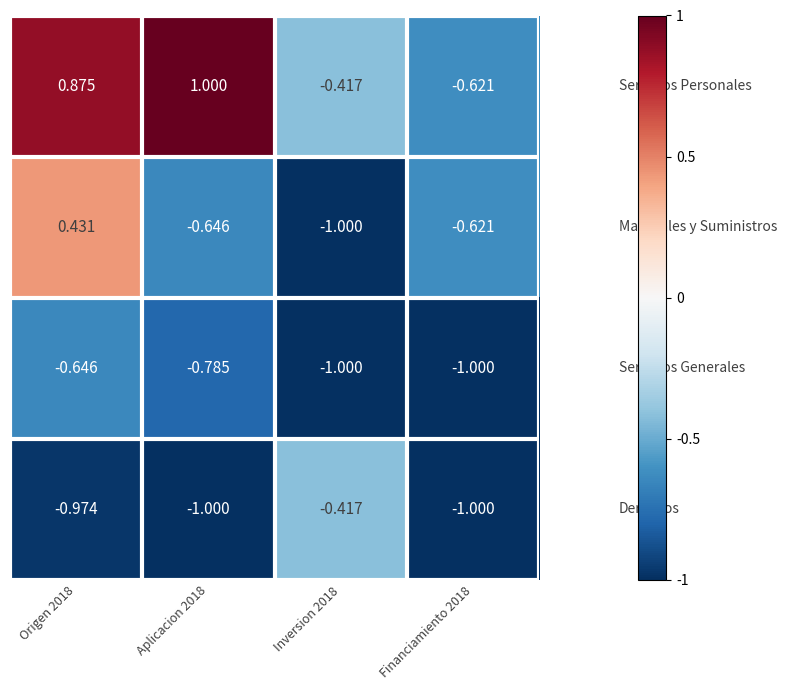

Count the number of data series in this chart.

4